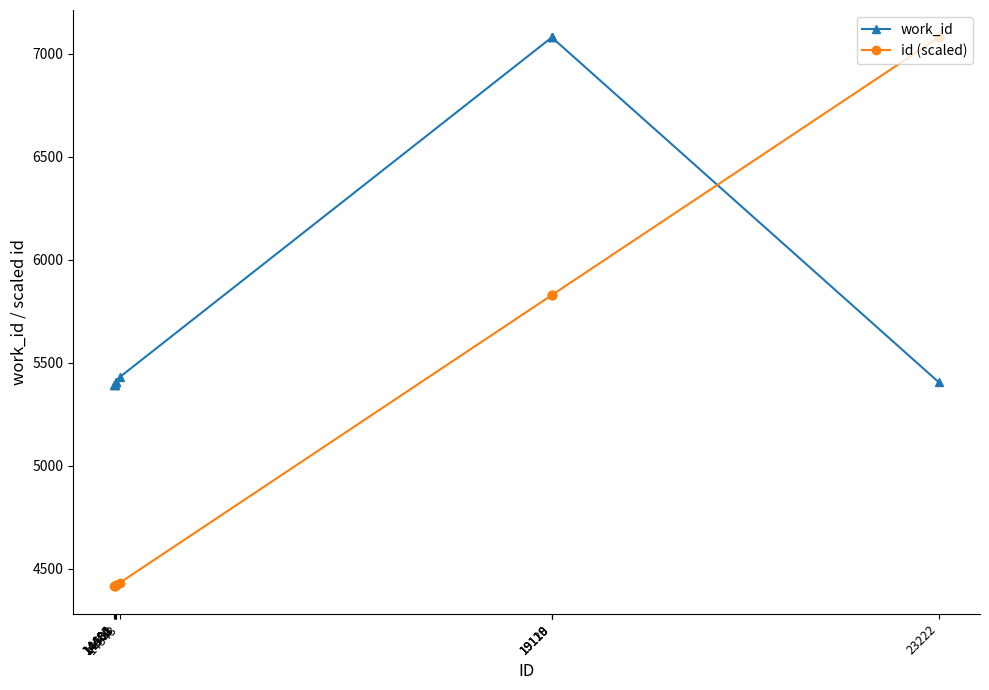

Is it true that work_id equals 3535.4 at 14503?

False